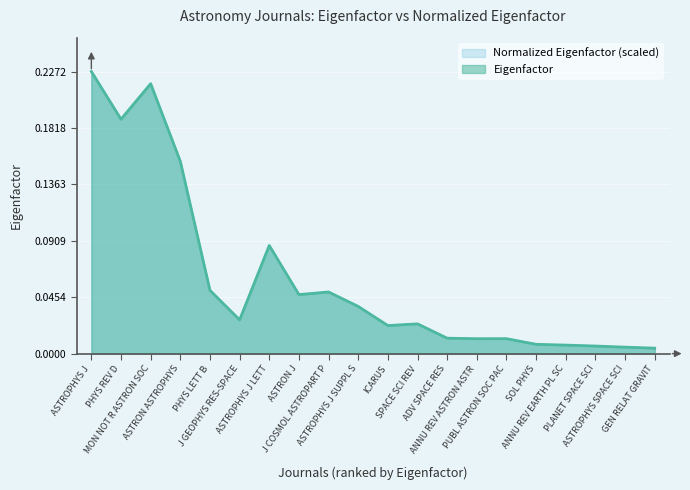

Reading left to right, what are all the values shown in this chart?

Eigenfactor: 0.2	0.2	0.2	0.2	0.1	0.0	0.1	0.0	0.0	0.0	0.0	0.0	0.0	0.0	0.0	0.0	0.0	0.0	0.0	0.0
Normalized Eigenfactor: 0.2	0.2	0.2	0.2	0.1	0.0	0.1	0.0	0.0	0.0	0.0	0.0	0.0	0.0	0.0	0.0	0.0	0.0	0.0	0.0